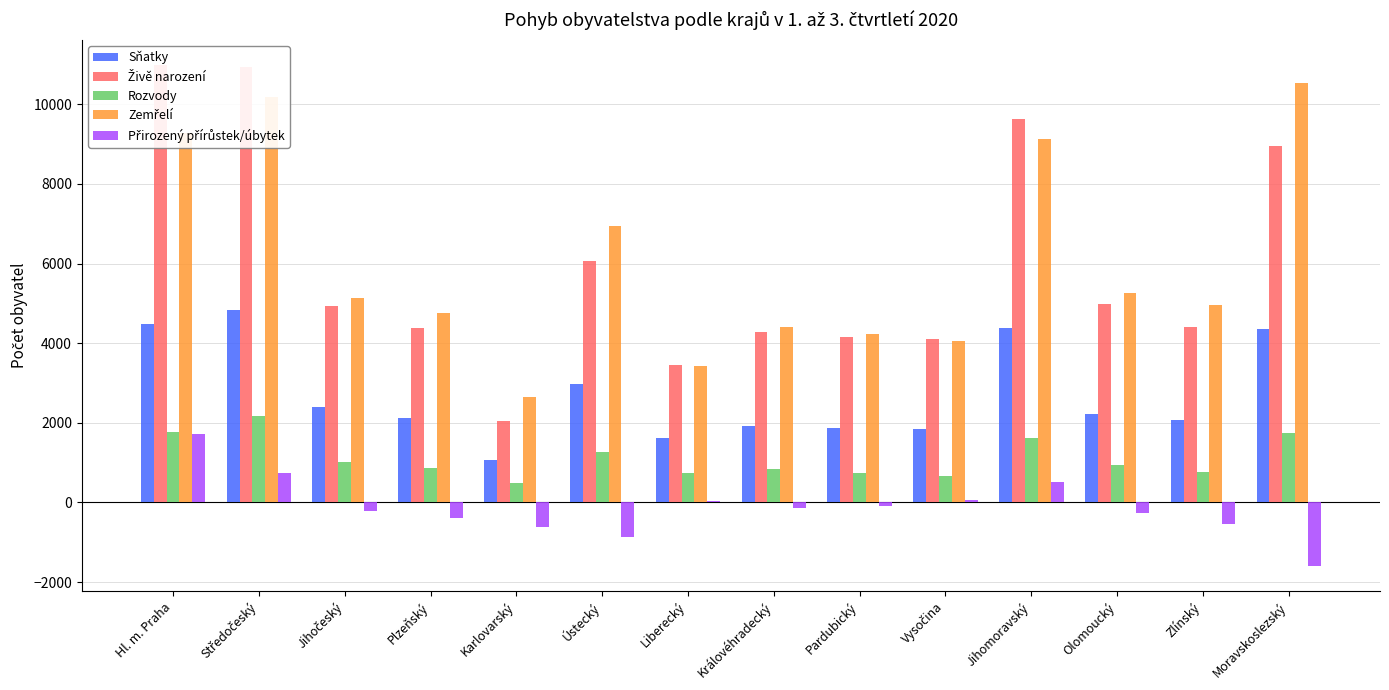

What is the label of the 4th bar from the right?

Jihomoravský